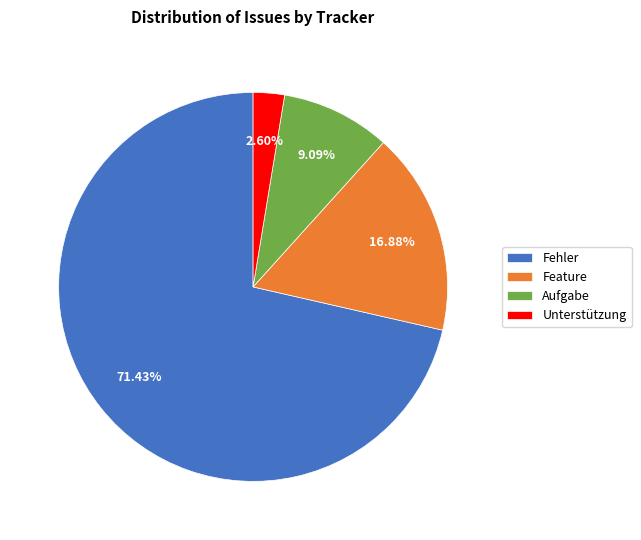

Count the number of slices in the pie.

4